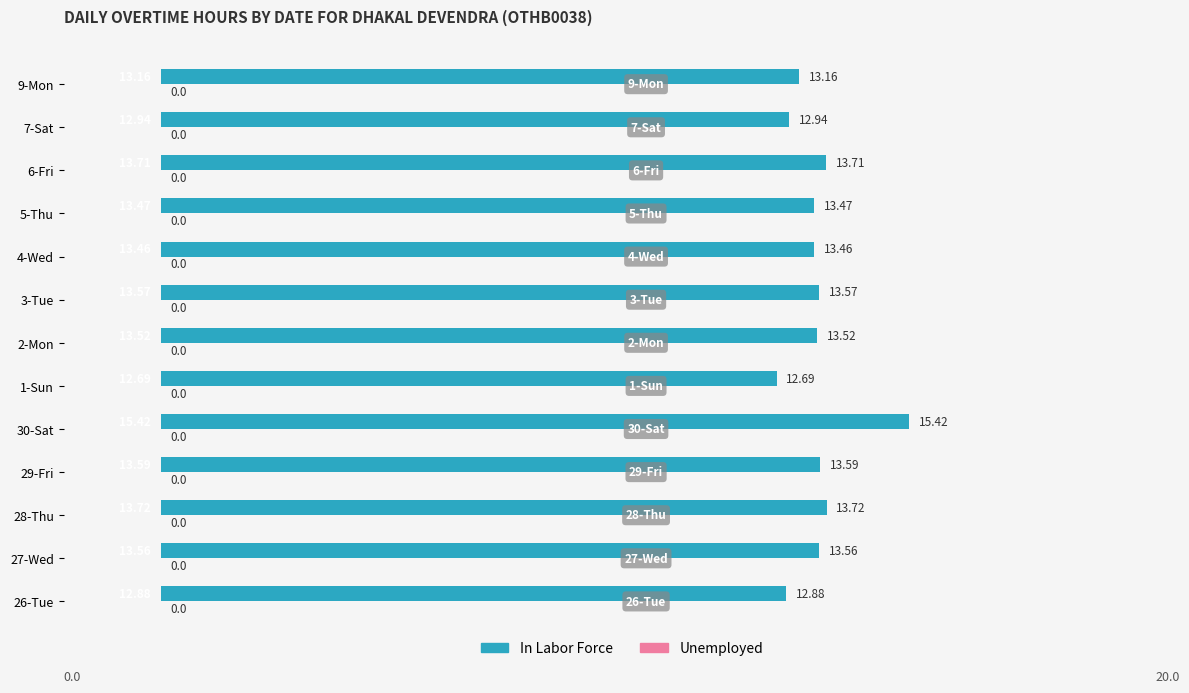

List the labels in order of value, smallest first.

1-Sun, 26-Tue, 7-Sat, 9-Mon, 4-Wed, 5-Thu, 2-Mon, 27-Wed, 3-Tue, 29-Fri, 6-Fri, 28-Thu, 30-Sat